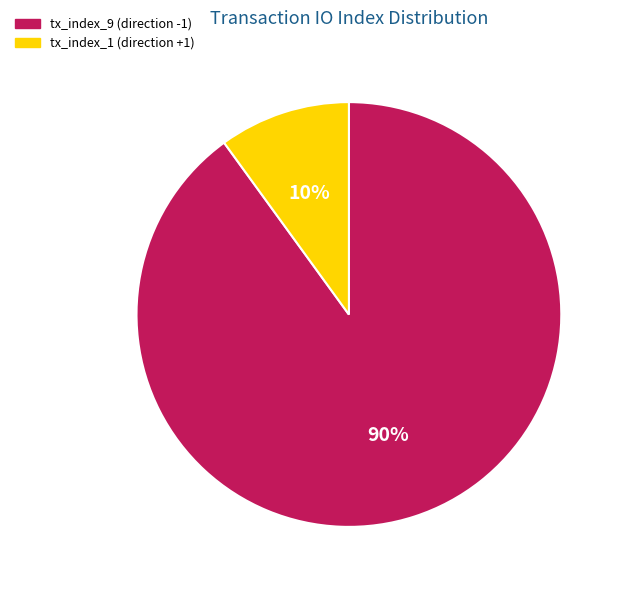

How many segments does this pie chart have?

2